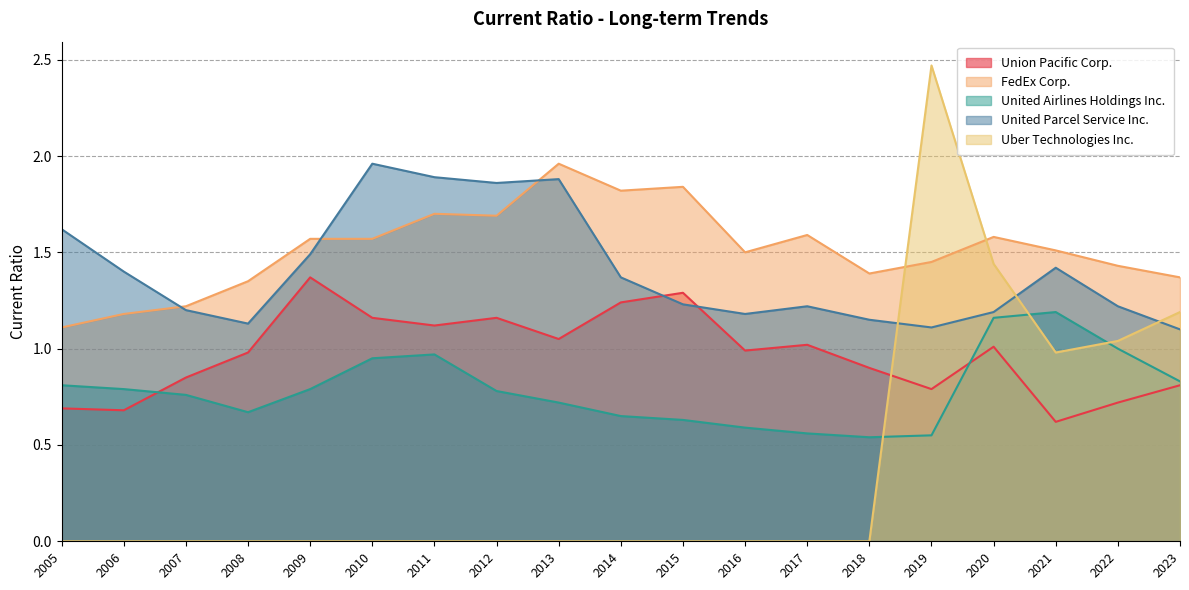

Which has a higher value, 2006 or 2023?

2023